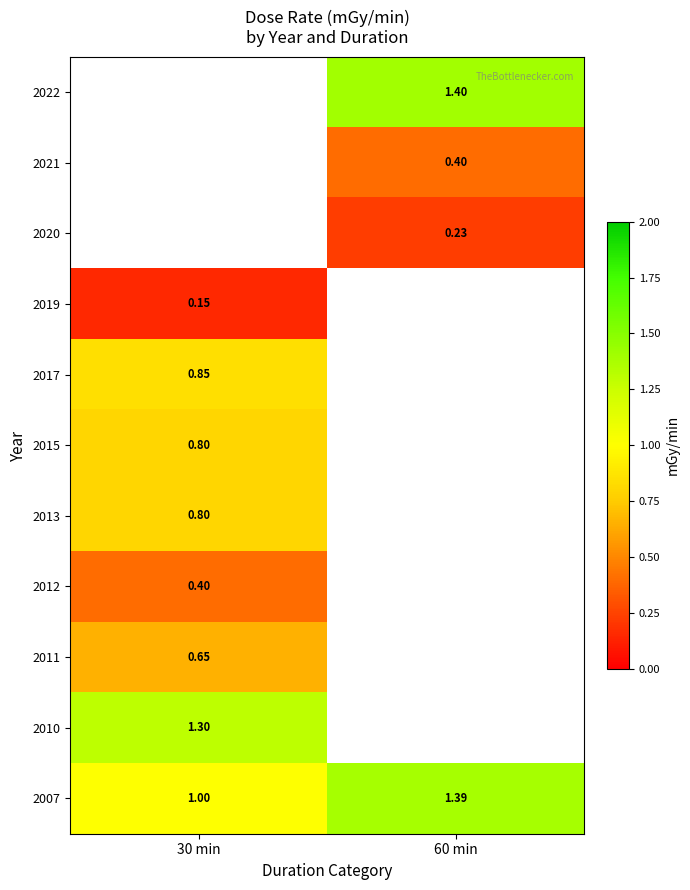

Count the number of data series in this chart.

11